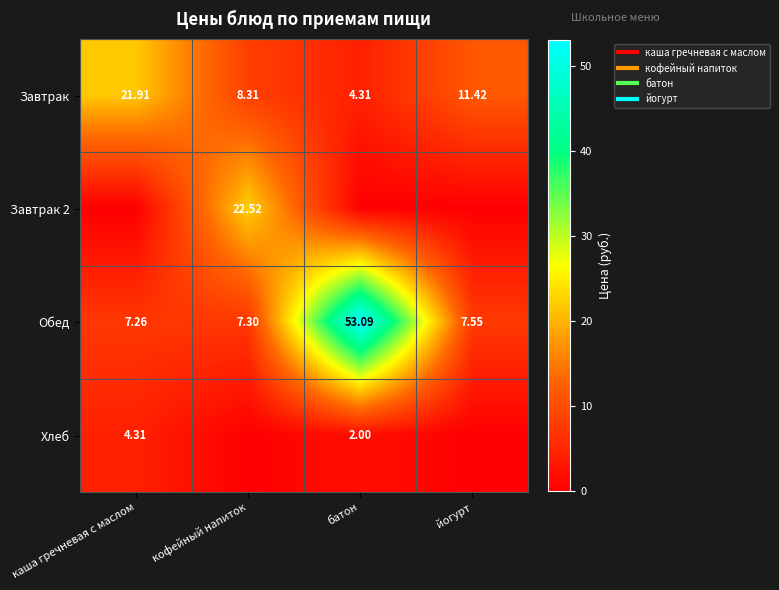

How many categories are shown in the chart?

4